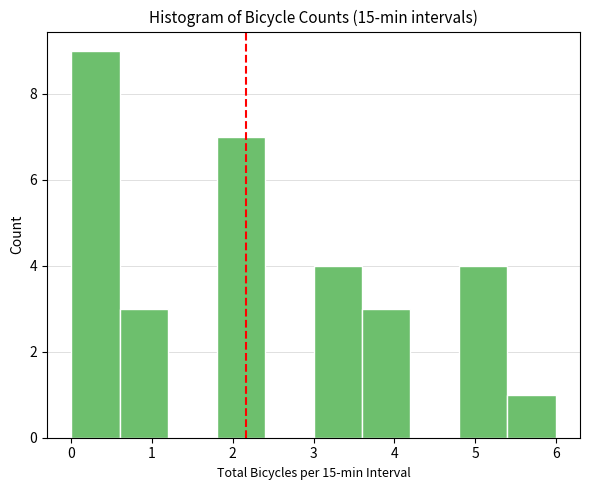

Which range on the x-axis has the tallest bar?

0.0 to 0.6